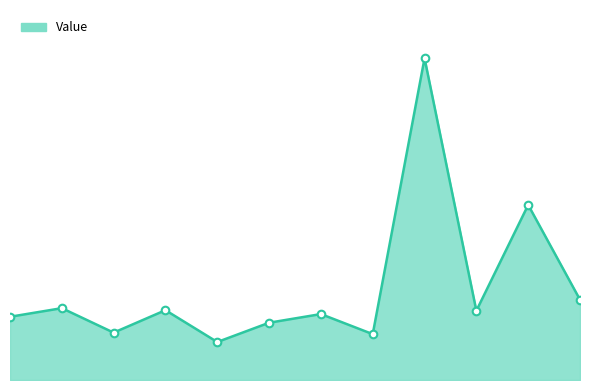

Is the value of Value_line at 7 greater than the value of Value_markers at 3?

No